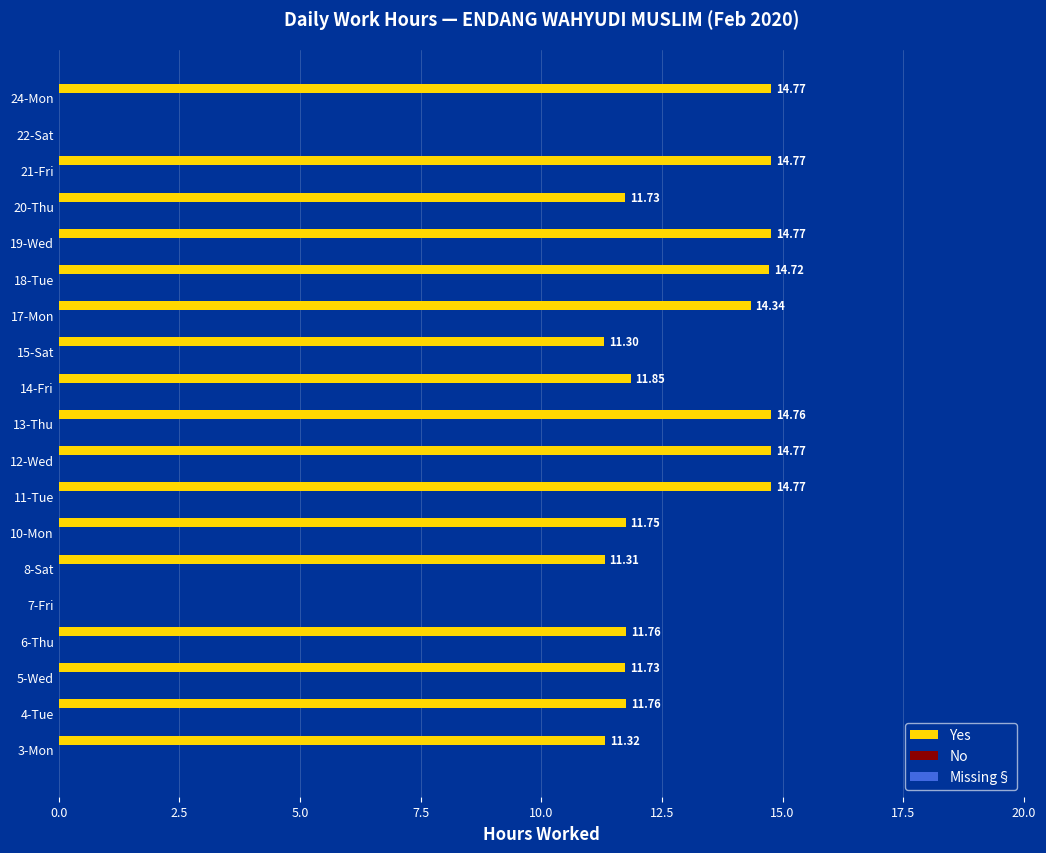

Which has a higher value, 6-Thu or 13-Thu?

13-Thu